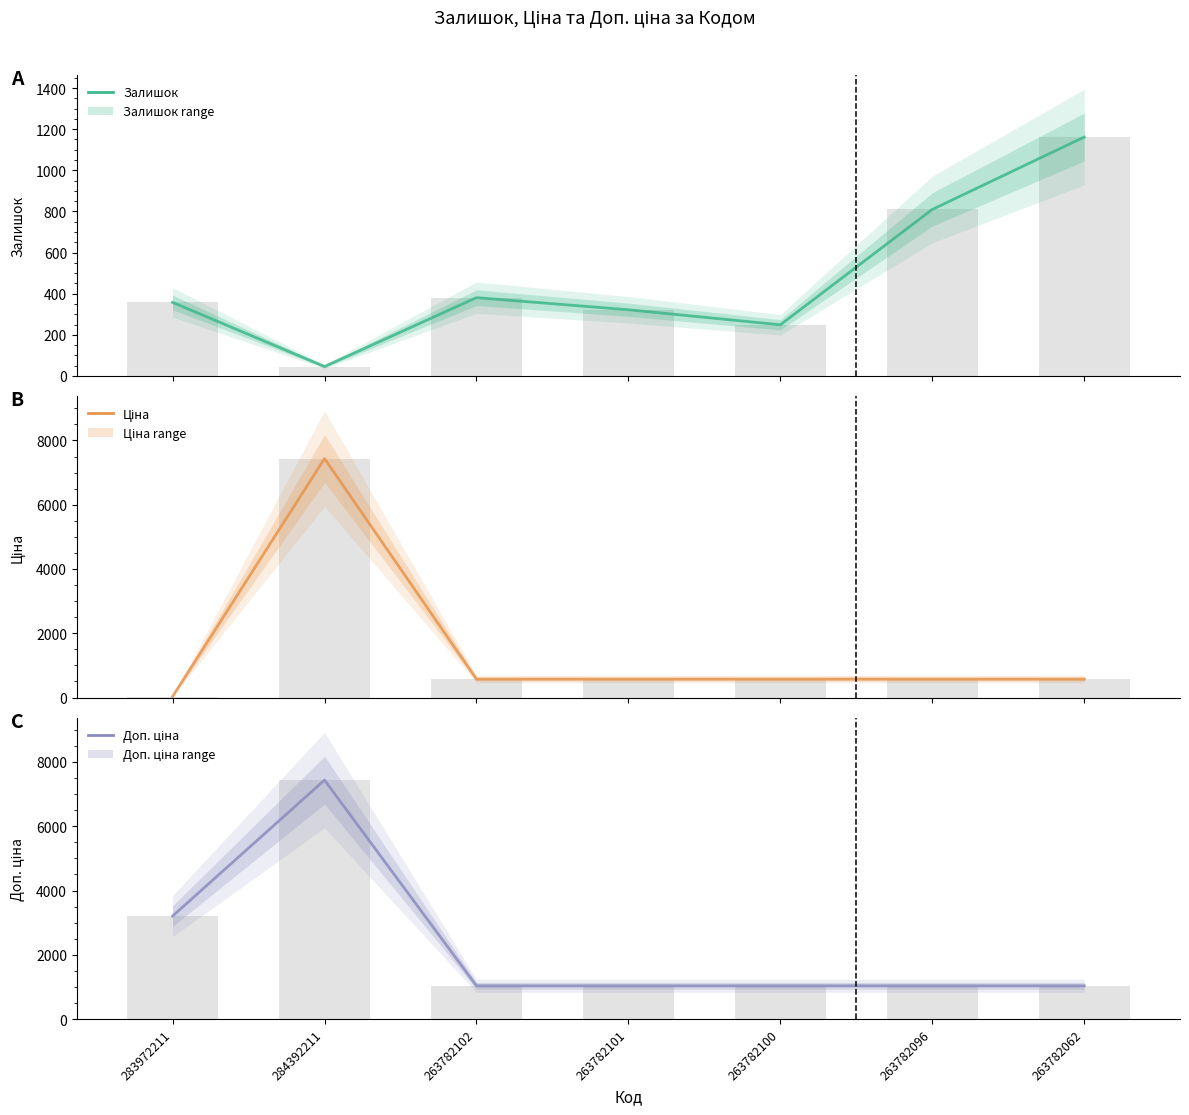

At 283972211, list the series in order from smallest to largest.

Ціна, Залишок, Доп. ціна